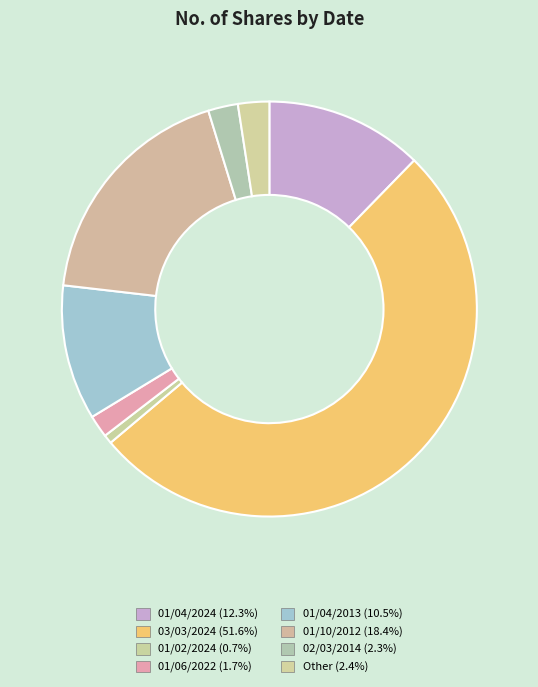

Approximately how many times larger is the value at 01/04/2013 compared to 01/06/2022?

6.0